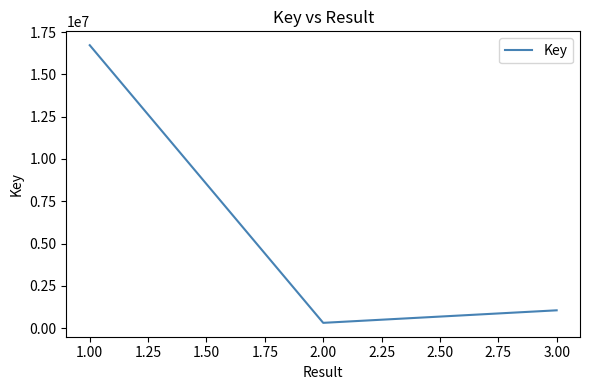

Rank the categories by value from highest to lowest.

1.00, 3.00, 2.00